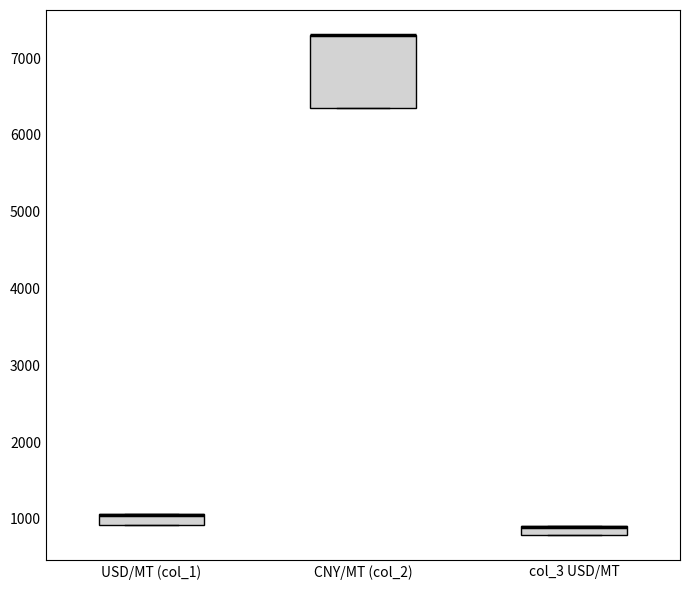

Where is the lower edge of the box for USD/MT (col_1) on the y-axis? The values are not printed on the chart, so give them approximately, as read against the axis.

900